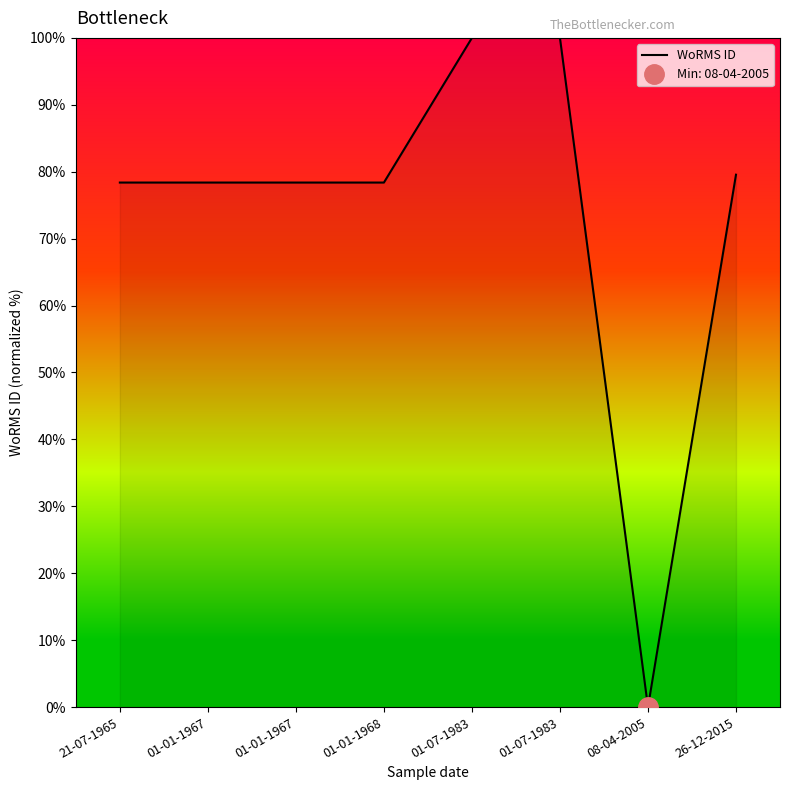

True or false: there are more than 0 points higher than both neighbors.

False